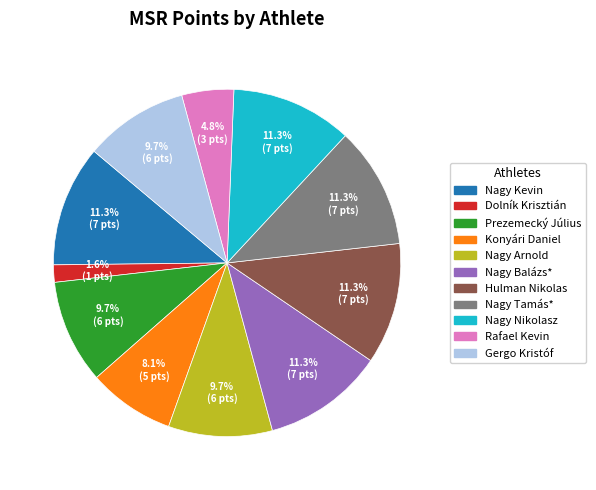

Does any single category account for the majority?

No